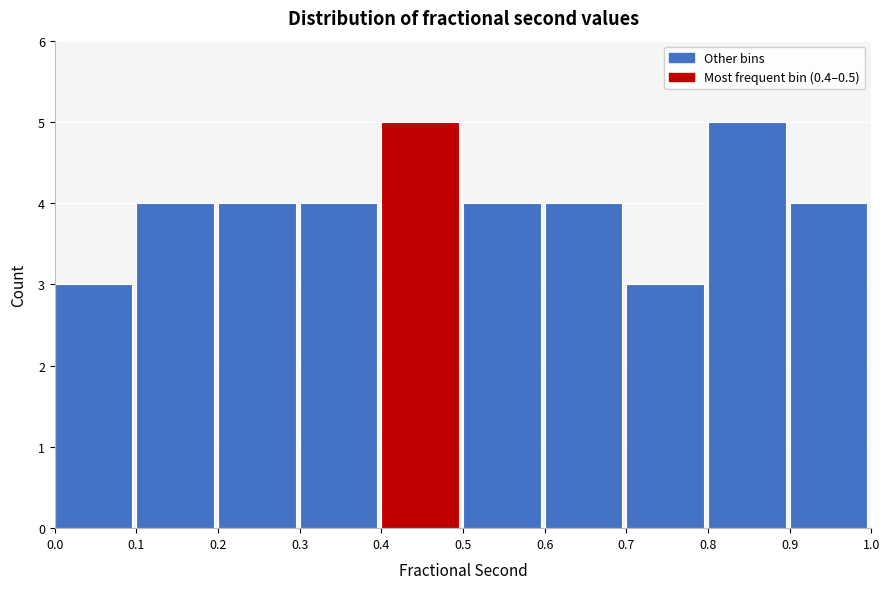

Reading left to right, list every bar in this chart as the range it spans on the x-axis followed by its height. The values are not printed on the chart, so give them approximately, as read against the axis.

0.0 to 0.1: 3
0.1 to 0.2: 4
0.2 to 0.3: 4
0.3 to 0.4: 4
0.4 to 0.5: 5
0.5 to 0.6: 4
0.6 to 0.7: 4
0.7 to 0.8: 3
0.8 to 0.9: 5
0.9 to 1.0: 4